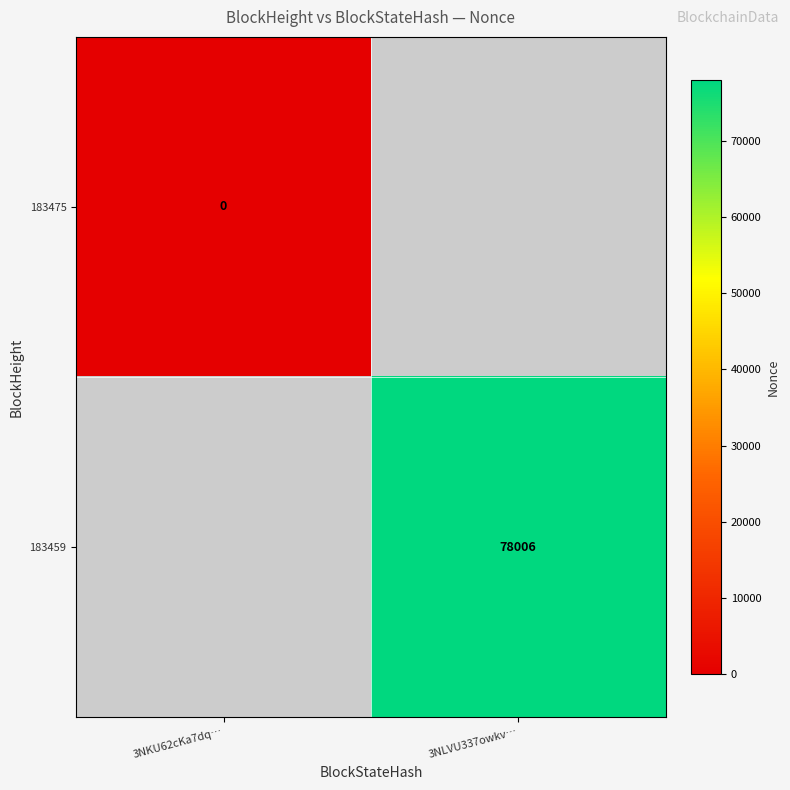

The 183459 series shows 78006 at 3NLVU337owkv…. True or false?

True